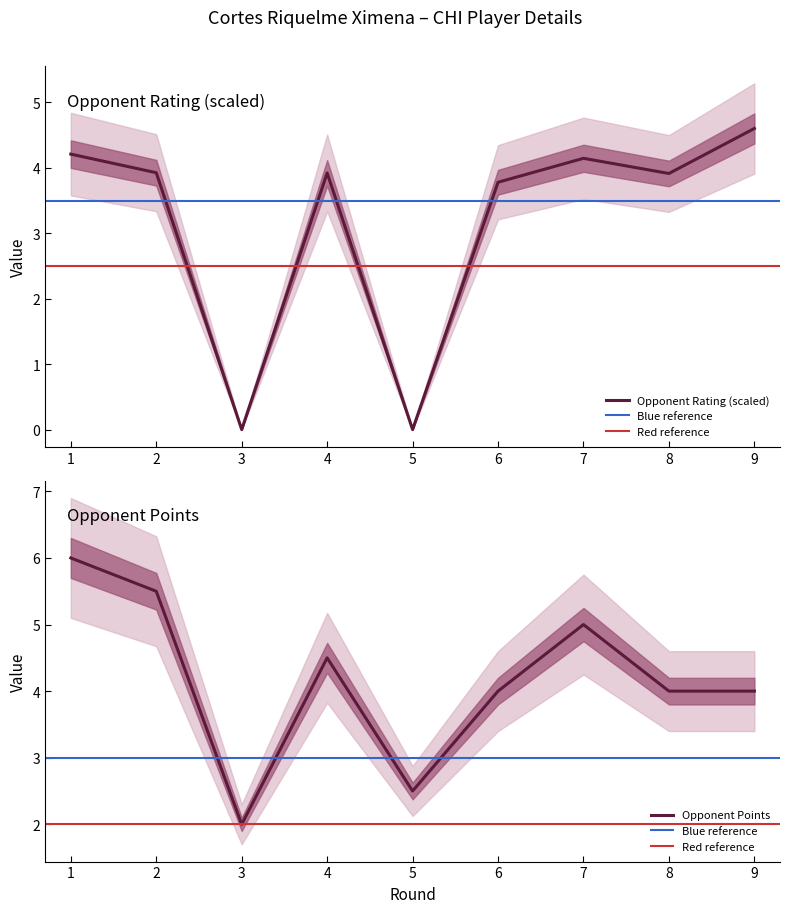

At which category is the sum across all series the highest?

1